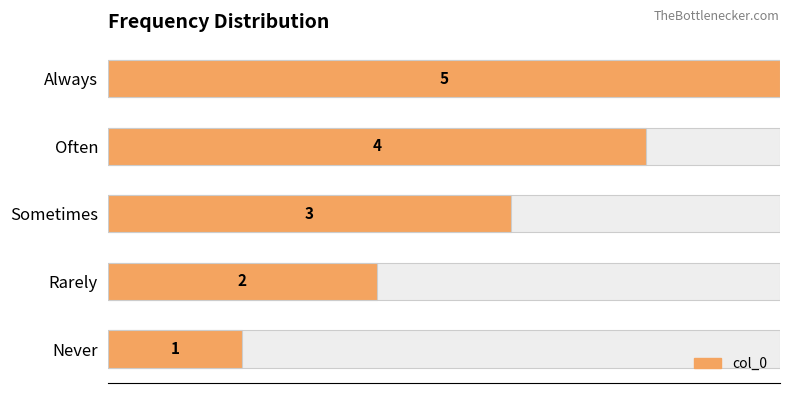

What is the value of the 1st bar from the left?

1